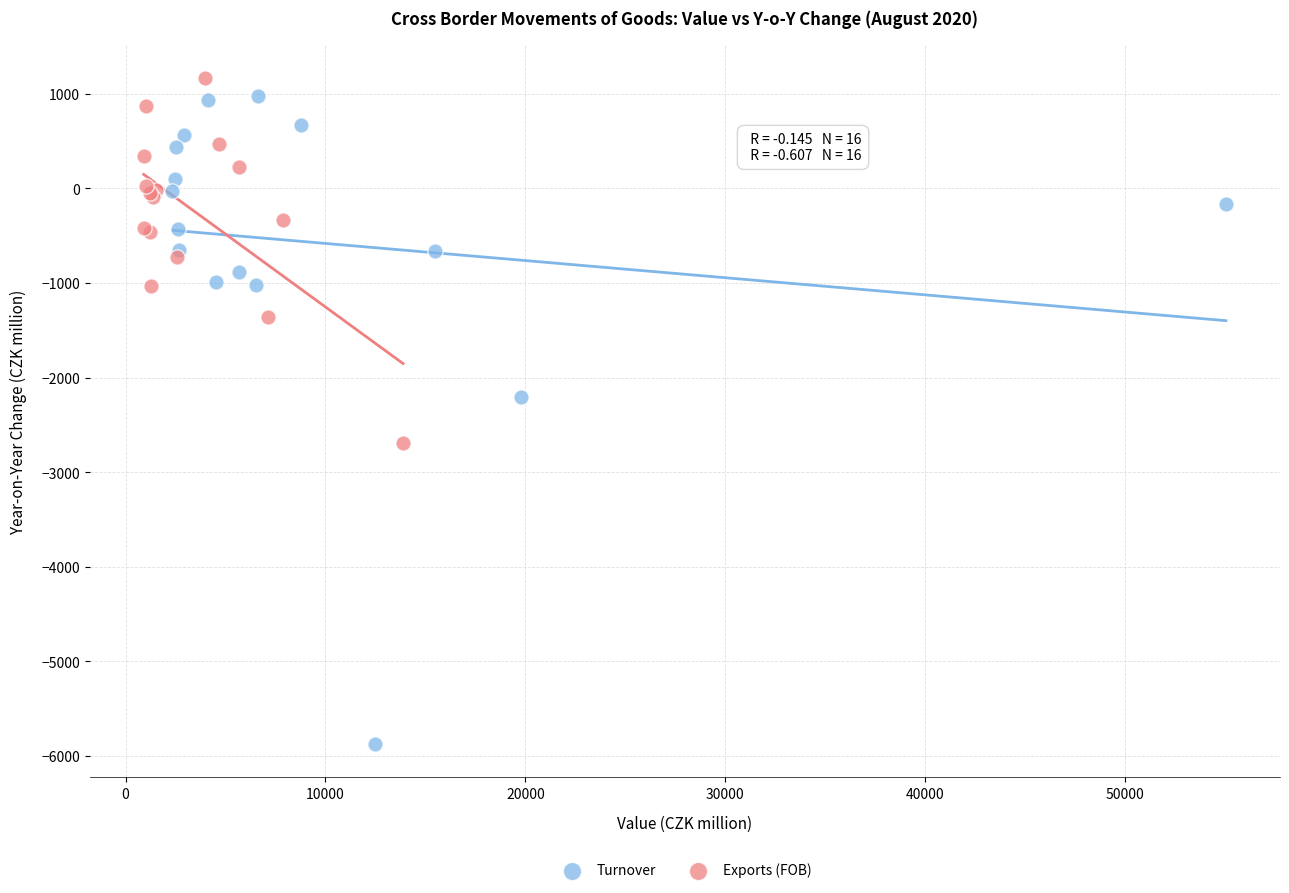

Which series has the widest spread of Y values?

Turnover